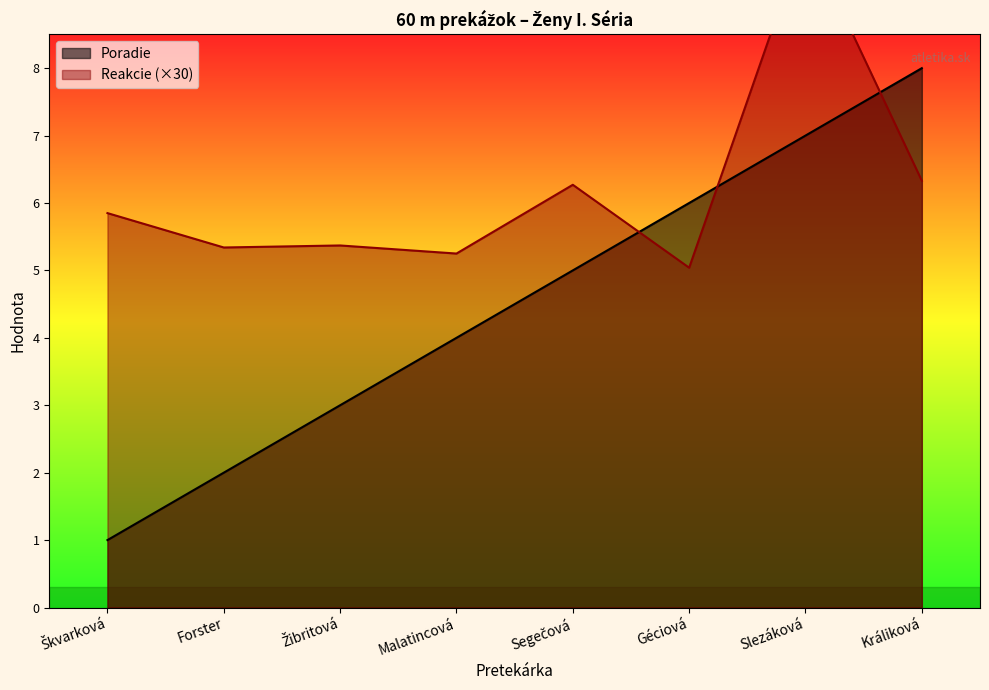

Where is Reakcie nearest to the value 7?

Králiková